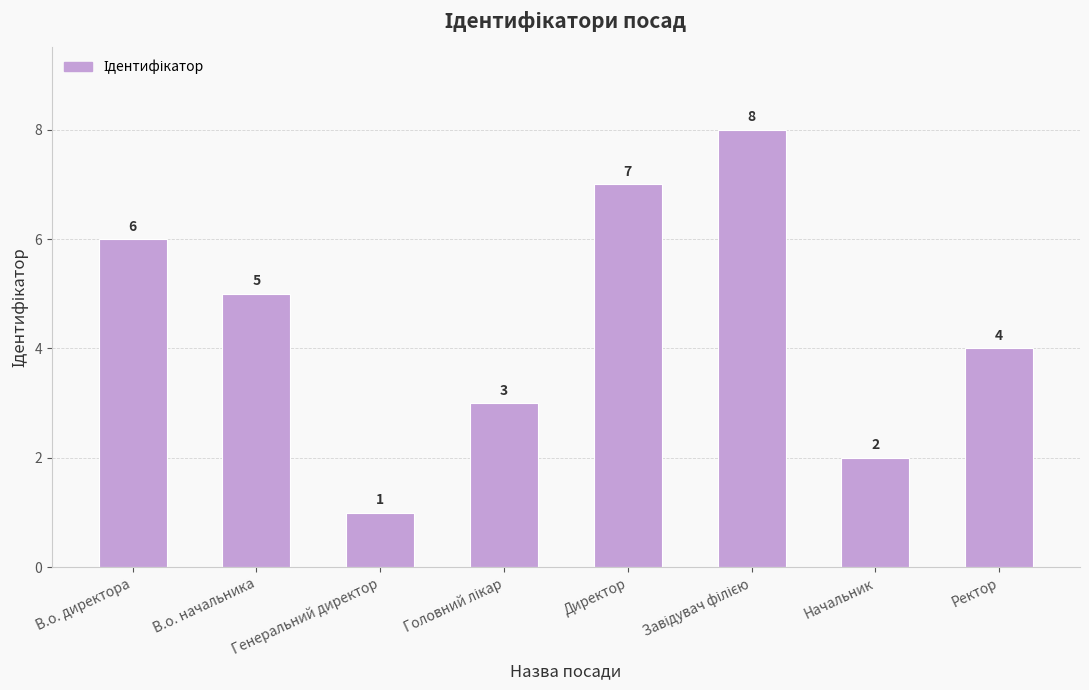

What is the difference between the maximum and second lowest values?

6